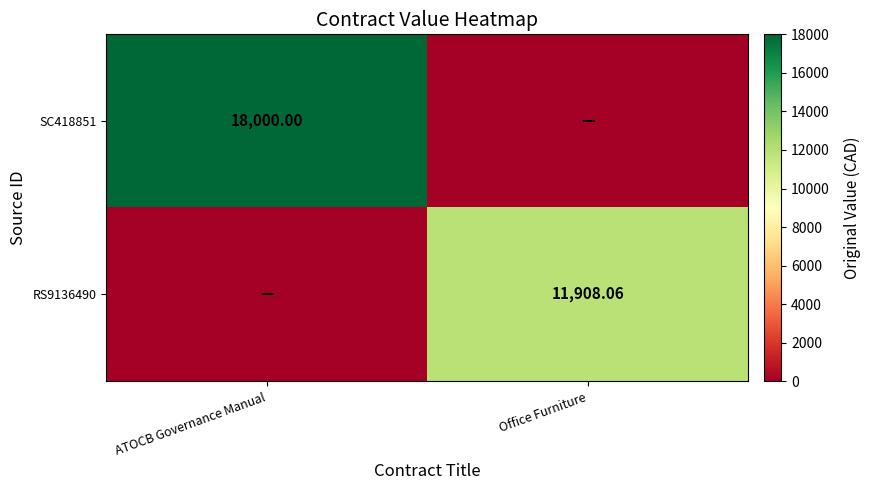

Where is RS9136490 nearest to the value 5954?

ATOCB Governance Manual